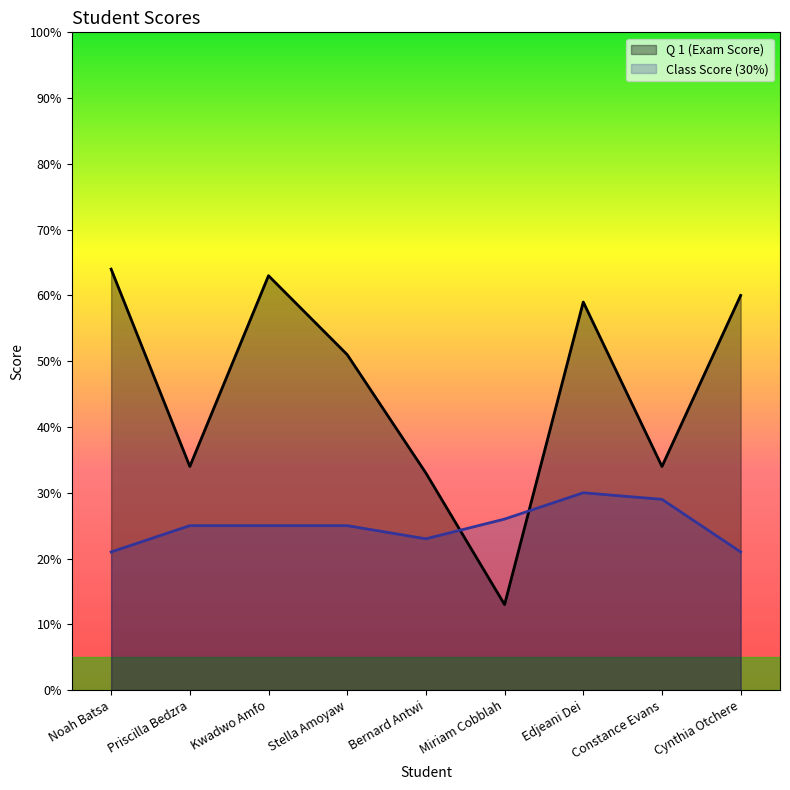

List the series in order of their peak value, highest first.

Q 1 (Exam Score), Class Score (30%)